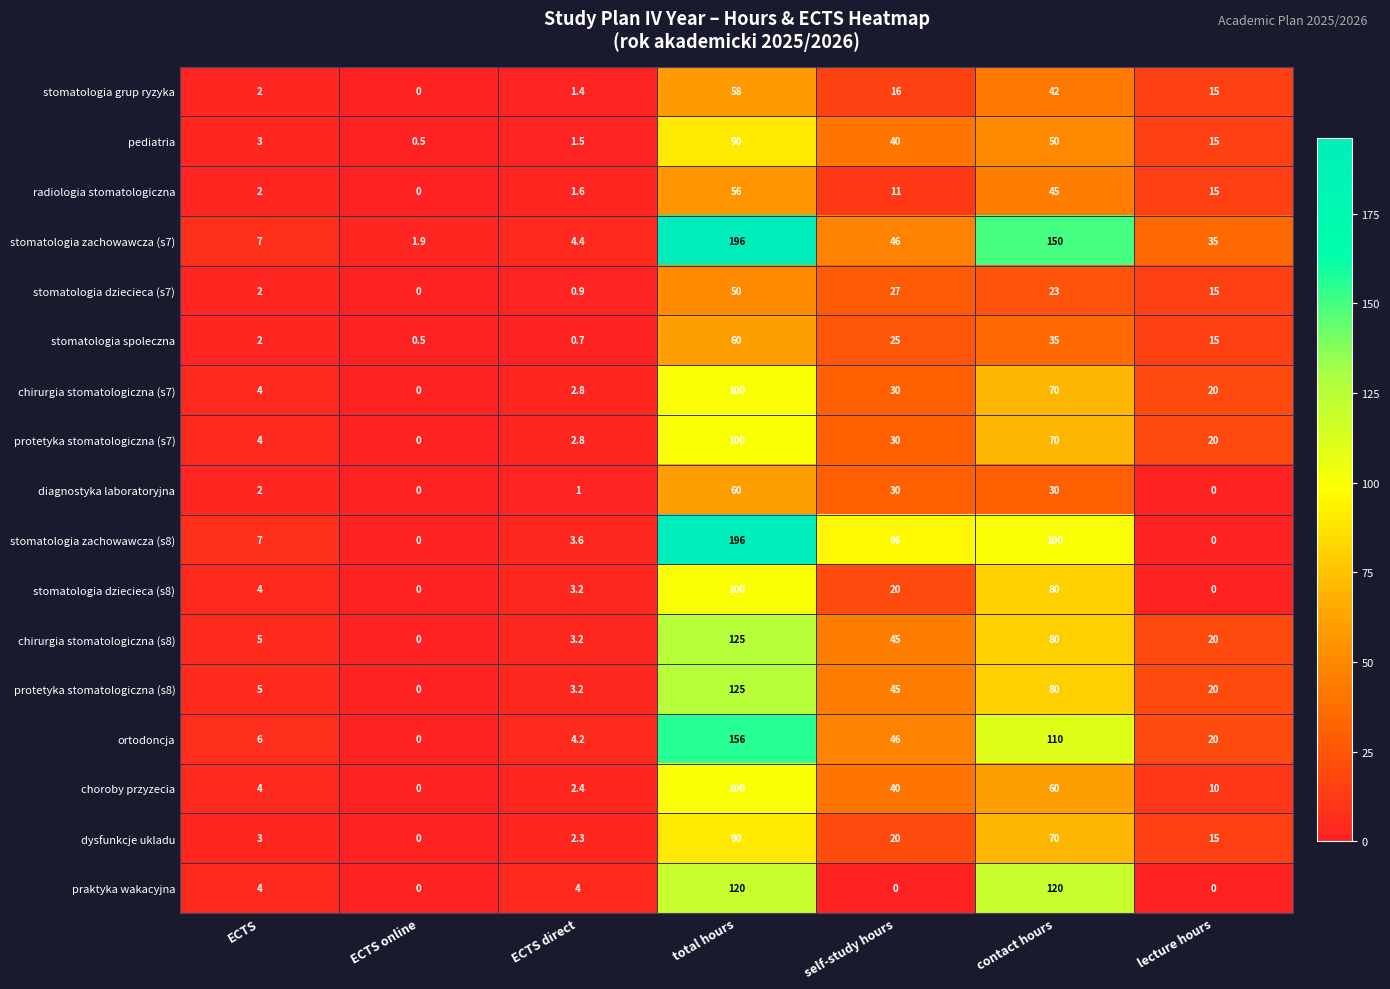

How many categories are shown in the chart?

7